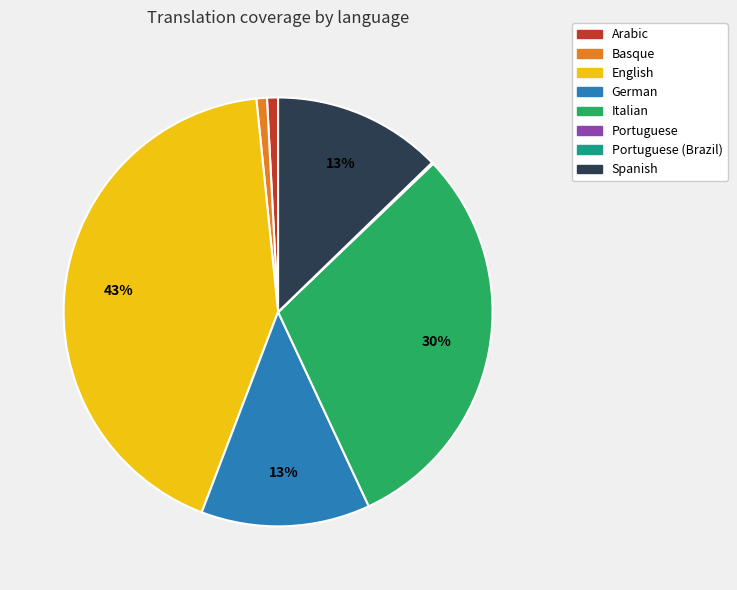

To the nearest percent, what is the difference between the largest and smallest slice percentages?

43%